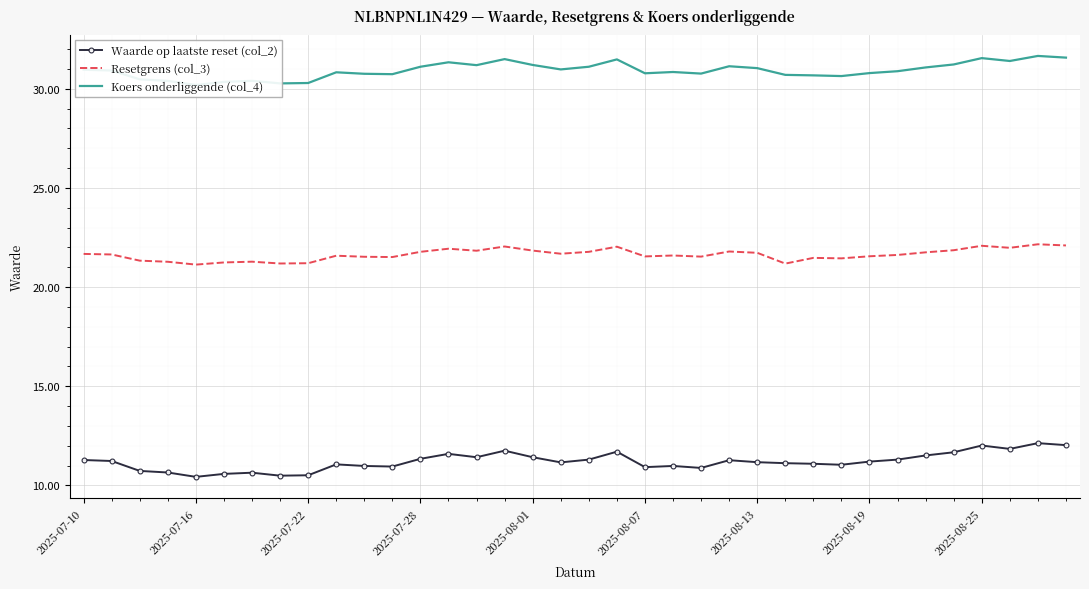

In Waarde op laatste reset (col_2), how many points are lower than both neighbors (excluding endpoints)?

9